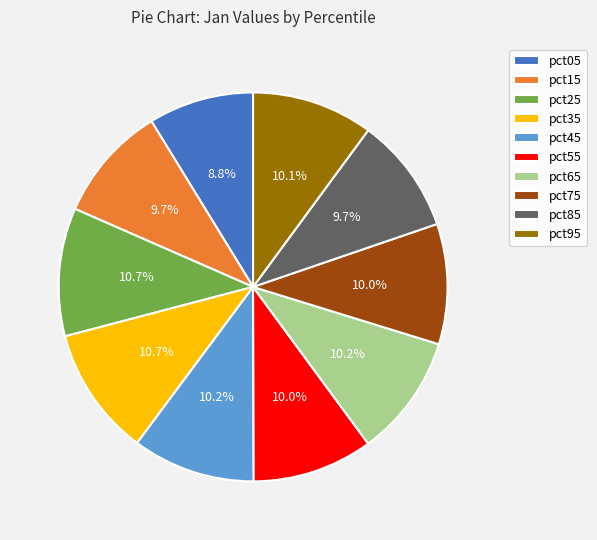

How many slices are in this pie chart?

10